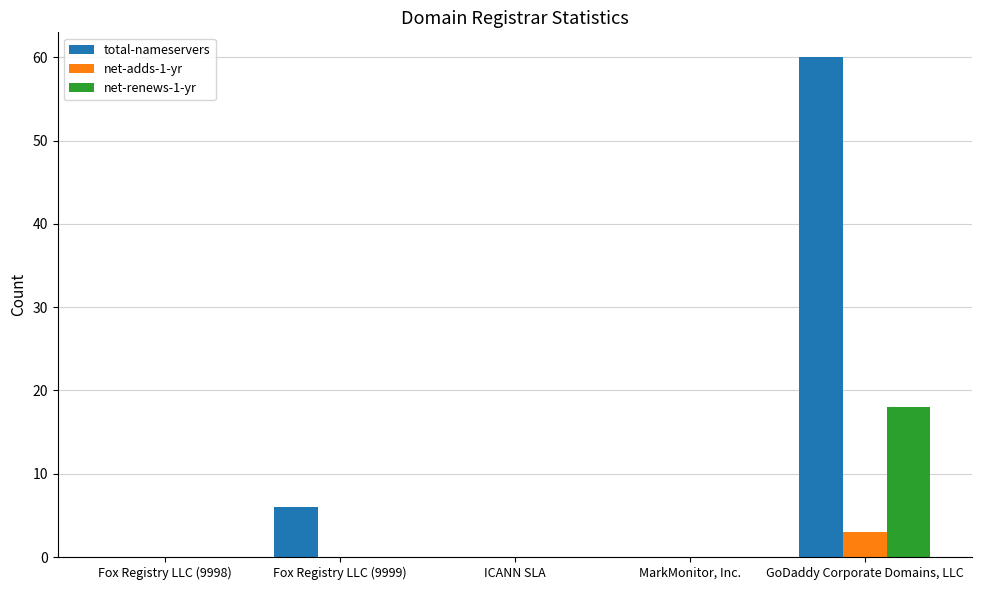

Reading right to left, transcribe all the data shown in this chart.

total-nameservers: 60	0	0	6	0
net-adds-1-yr: 3	0	0	0	0
net-renews-1-yr: 18	0	0	0	0